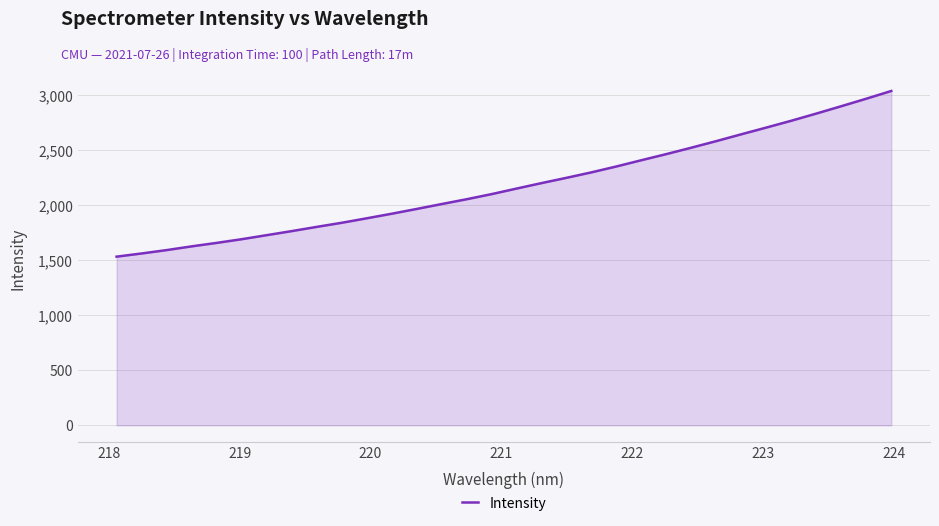

True or false: the data has more than 2 interior local peaks.

False